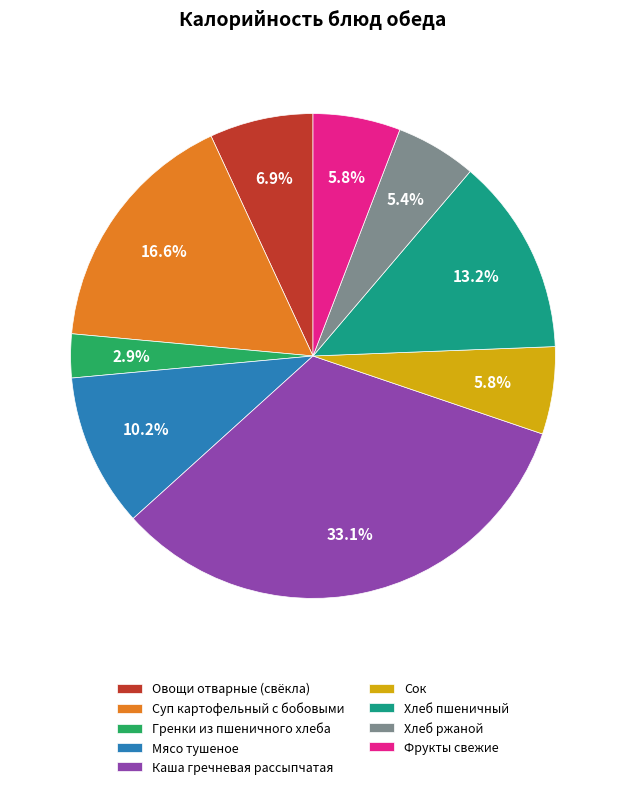

How many segments does this pie chart have?

9